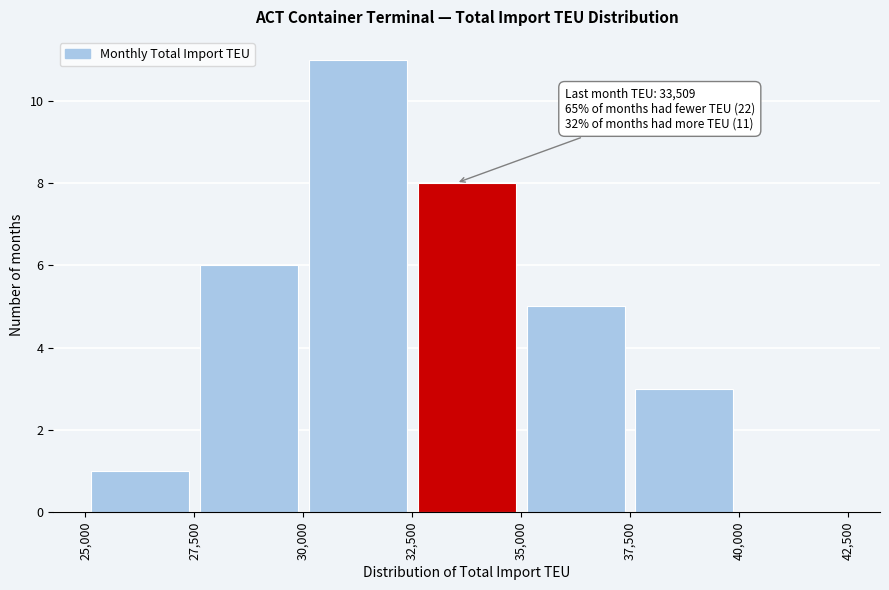

Over which range of the x-axis is the bar tallest?

30,000 to 32,500